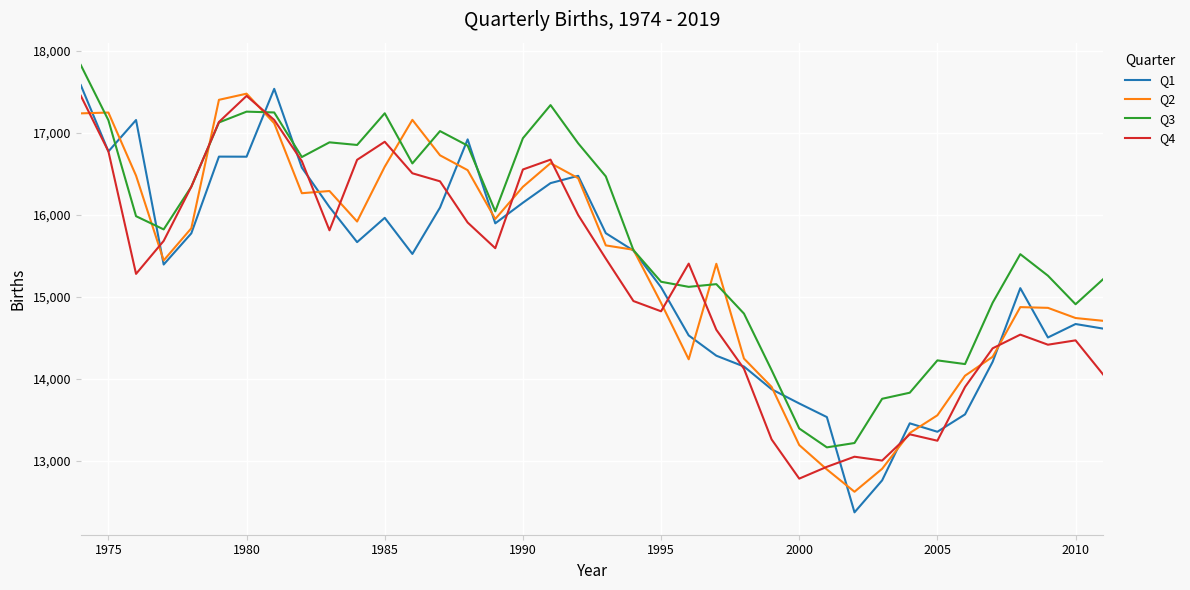

Which series has the largest range (max minus min)?

Q1